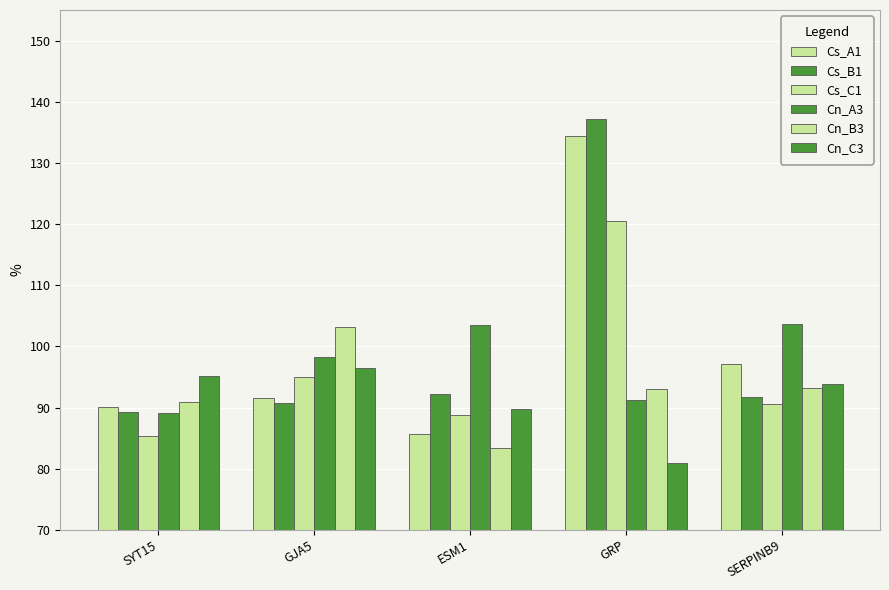

Does the chart contain stacked bars?

No